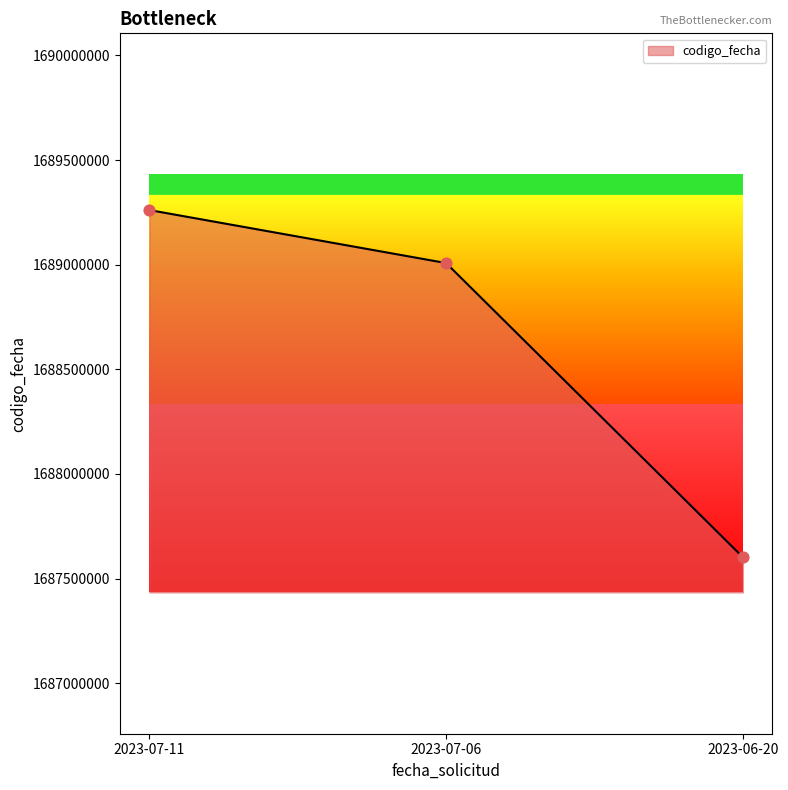

What is the ratio of the value at 2023-07-06 to the value at 2023-06-20?

1.0